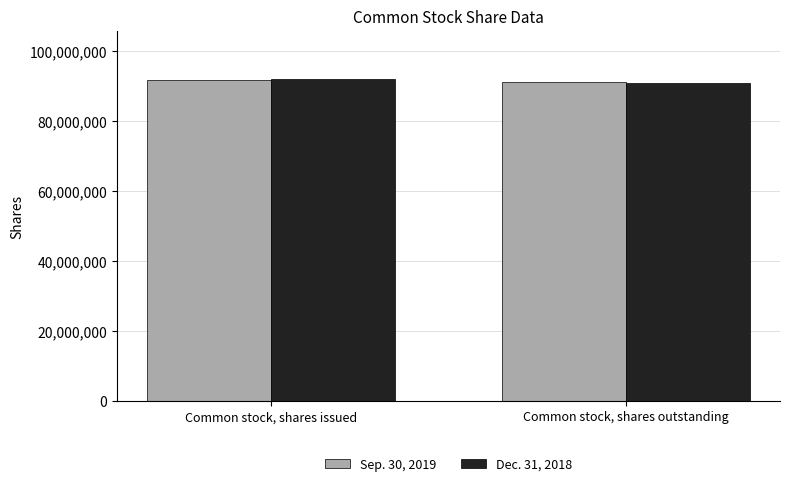

Reading left to right, what are all the values shown in this chart?

Sep. 30, 2019: Common stock, shares issued=91761220	Common stock, shares outstanding=91299706
Dec. 31, 2018: Common stock, shares issued=92067216	Common stock, shares outstanding=91018692